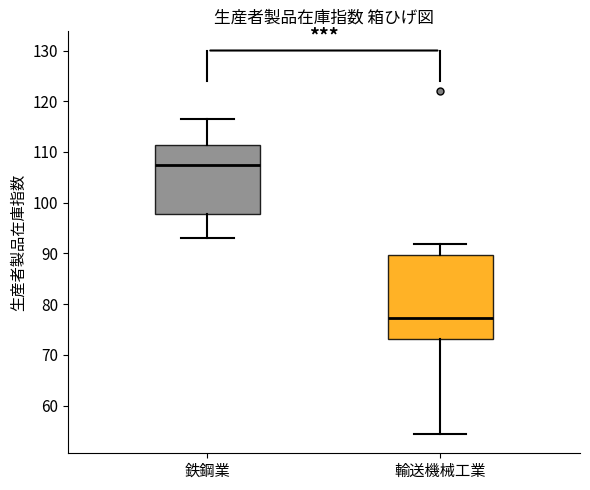

Reading left to right, transcribe this box plot: for each box, give where its median line is, the range the box spans, and where its two whiskers end, as read against the y-axis. The values are not printed on the chart, so give them approximately, as read against the axis.

鉄鋼業: median 108, box 98 to 111, whiskers 93 to 117
輸送機械工業: median 77, box 73 to 90, whiskers 54 to 92